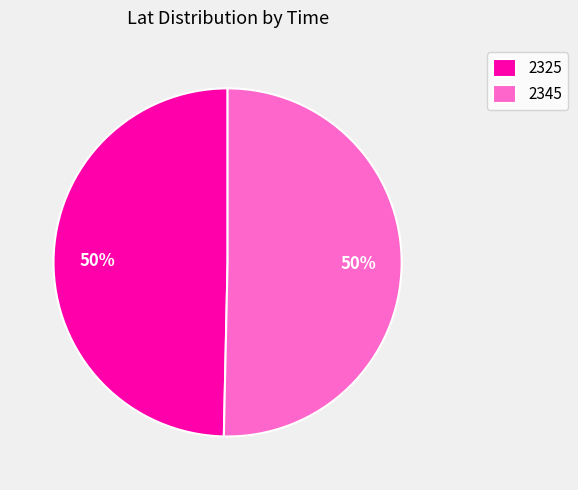

Count the number of slices in the pie.

2